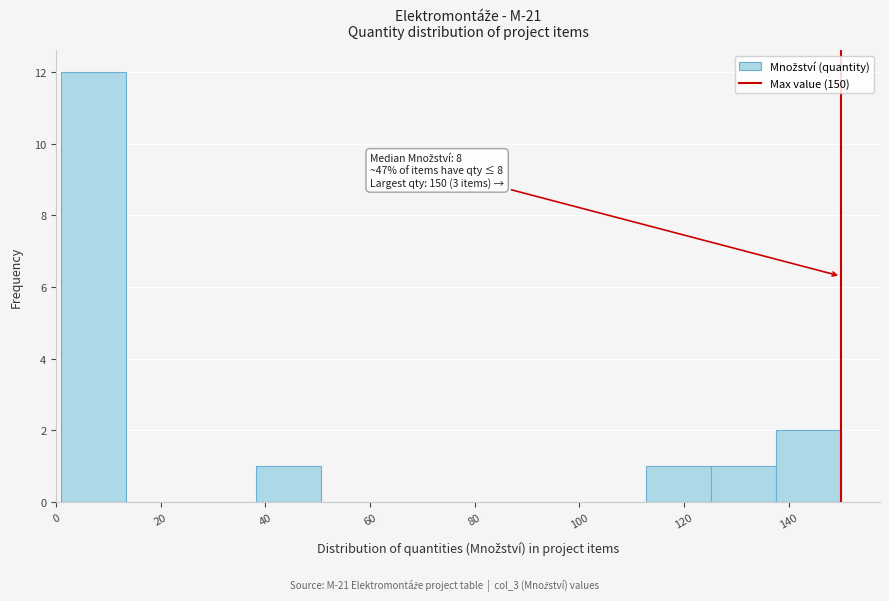

Which range on the x-axis has the tallest bar?

2 to 14